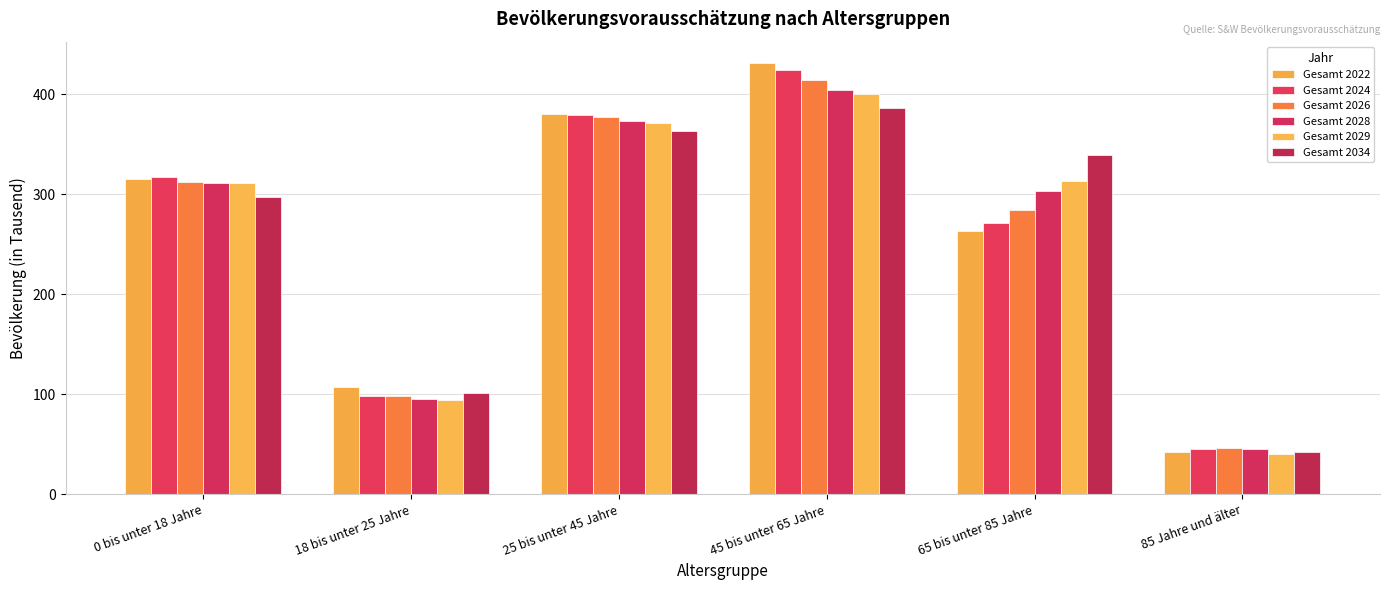

Are the bars grouped side by side (vs. stacked)?

Yes